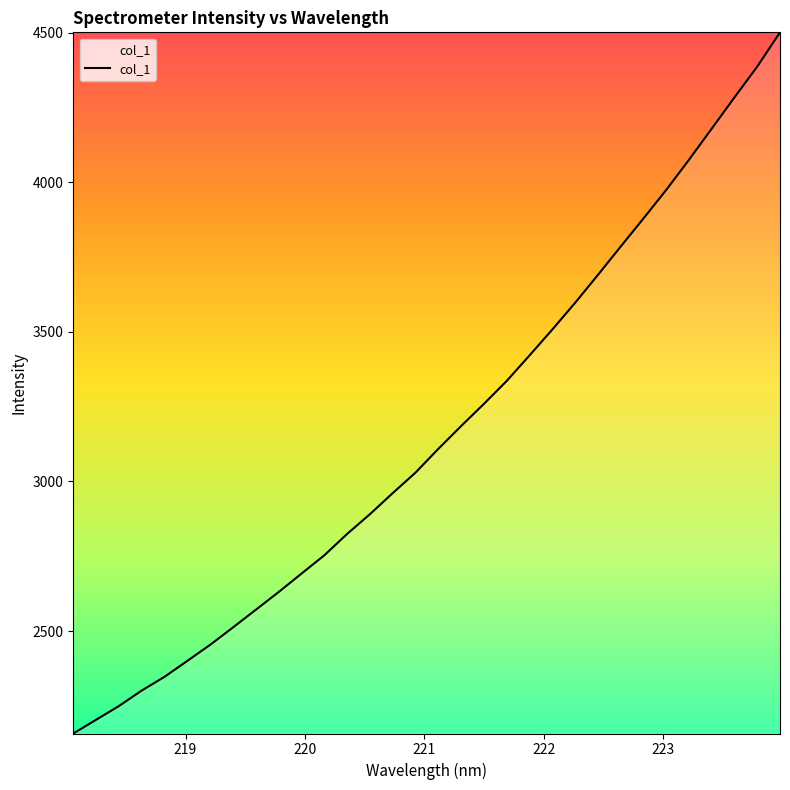

What is the difference between the maximum and minimum values?

2343.2